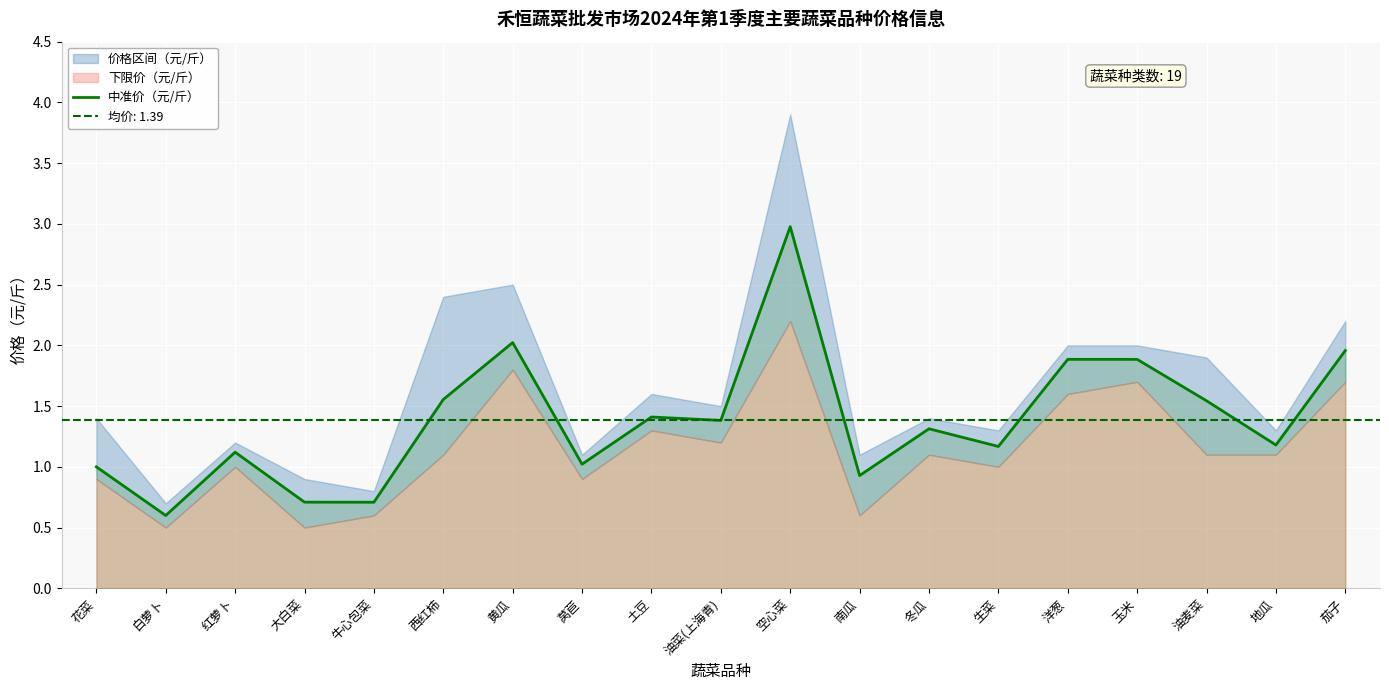

Reading right to left, extract all data points from this chart.

2.0	1.2	1.5	1.9	1.9	1.2	1.3	0.9	3.0	1.4	1.4	1.0	2.0	1.6	0.7	0.7	1.1	0.6	1.0